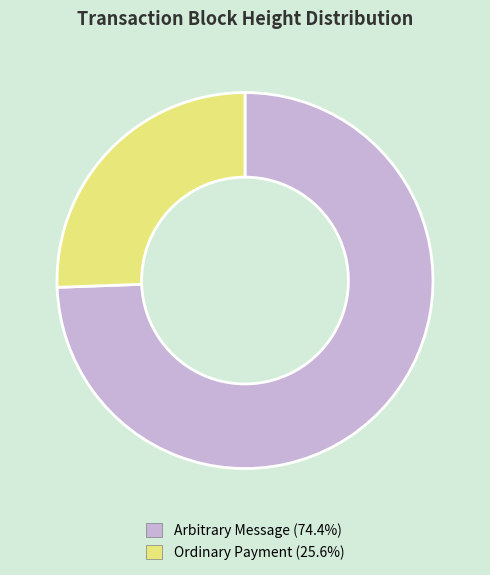

Does any single category account for the majority?

Yes